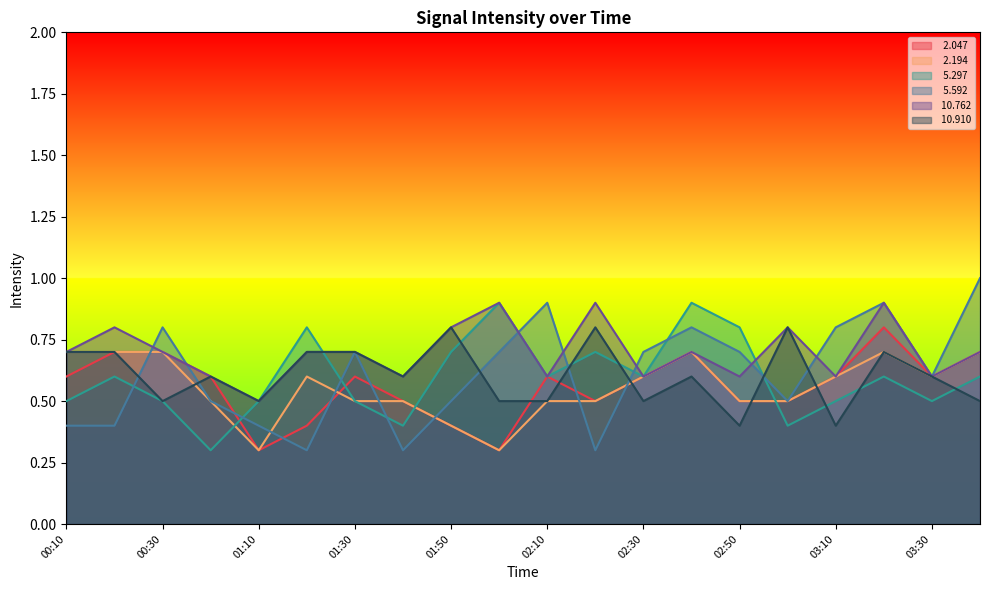

What is the maximum value for  10.762?

0.9